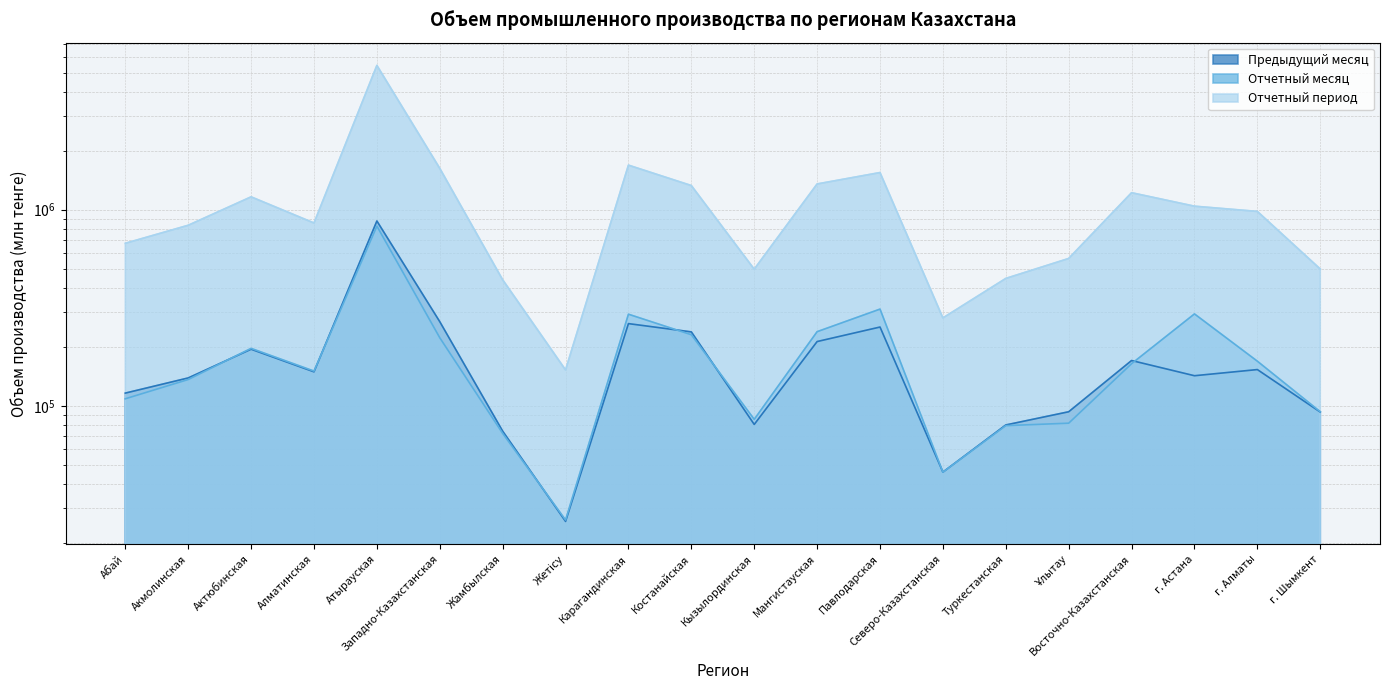

Reading right to left, extract all data points from this chart.

Предыдущий месяц: г. Шымкент=92940.8	г. Алматы=153034.3	г. Астана=142363.7	Восточно-Казахстанская=170181.7	Ұлытау=93259.5	Туркестанская=79867.1	Северо-Казахстанская=45918.8	Павлодарская=252123.8	Мангистауская=212639.2	Кызылординская=80375.4	Костанайская=238118.5	Карагандинская=262452.4	Жетісу=25743.1	Жамбылская=74276.7	Западно-Казахстанская=268420.8	Атырауская=875224.1	Алматинская=149021.7	Актюбинская=194289.8	Акмолинская=138707.4	Абай=116106.6
Отчетный месяц: г. Шымкент=93289.4	г. Алматы=168803.2	г. Астана=294089.2	Восточно-Казахстанская=163960.5	Ұлытау=81566.9	Туркестанская=79244.1	Северо-Казахстанская=45891.6	Павлодарская=311186.5	Мангистауская=238733.4	Кызылординская=85304.3	Костанайская=230335.9	Карагандинская=293070.4	Жетісу=26179.9	Жамбылская=72342.5	Западно-Казахстанская=222308.7	Атырауская=824321.3	Алматинская=150323.5	Актюбинская=196227.7	Акмолинская=136190.7	Абай=108633.6
Отчетный период: г. Шымкент=498299.3	г. Алматы=979427.1	г. Астана=1041501.1	Восточно-Казахстанская=1219892.4	Ұлытау=563813.7	Туркестанская=446009.6	Северо-Казахстанская=280510.2	Павлодарская=1545554.5	Мангистауская=1352021.7	Кызылординская=497154.4	Костанайская=1326945.2	Карагандинская=1686112.9	Жетісу=152377.5	Жамбылская=439001.4	Западно-Казахстанская=1623777.7	Атырауская=5436123.1	Алматинская=855053.3	Актюбинская=1162166.2	Акмолинская=832471.5	Абай=673655.9